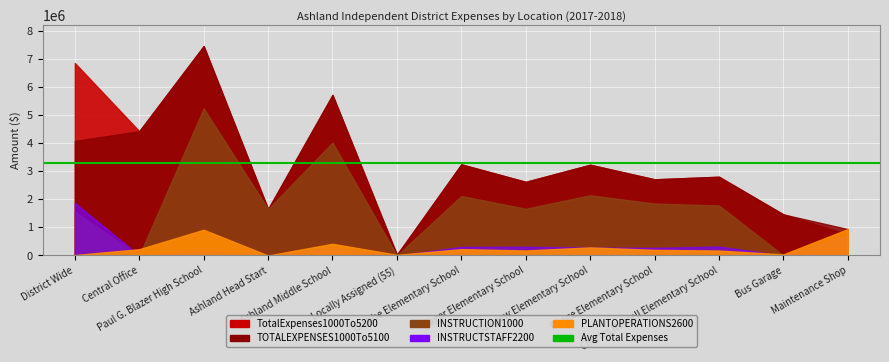

How many data points in INSTRUCTION1000 are less than 1667813?

6